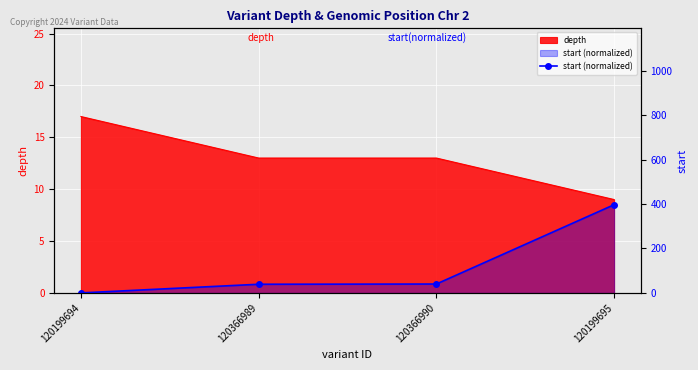

True or false: the data shows 72 at 120366990.

False